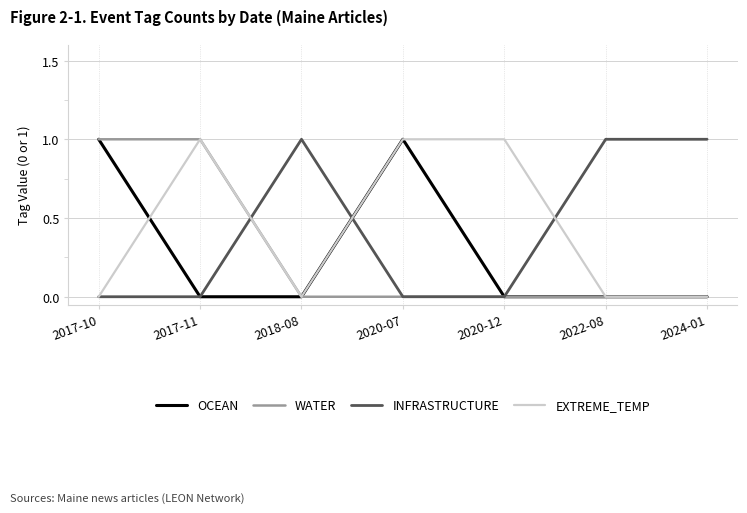

What position from the right is 2020-12?

3